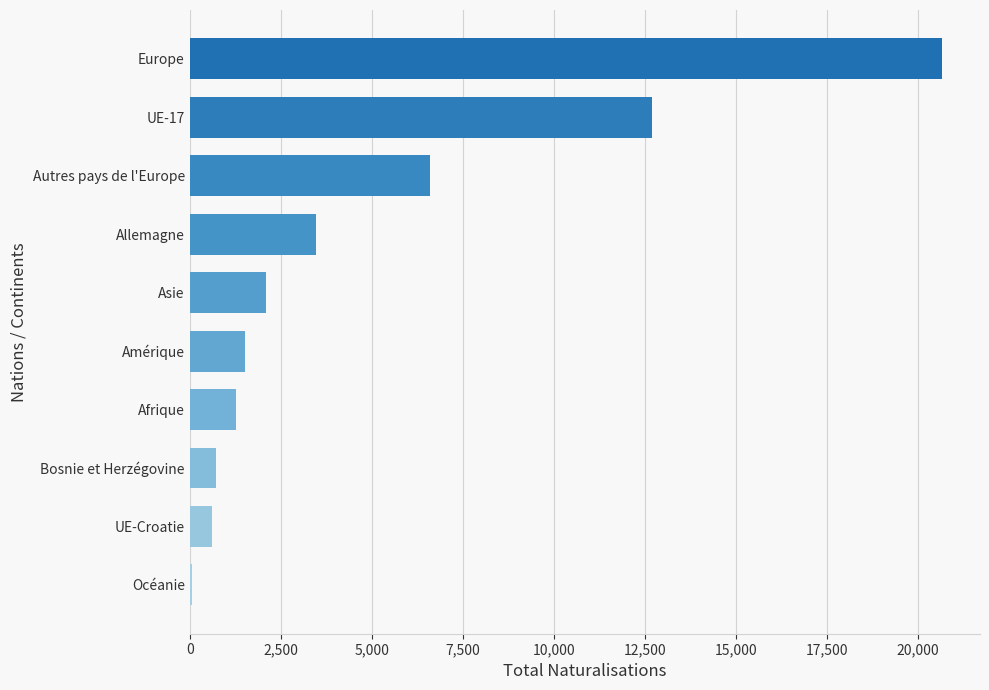

True or false: the data shows 2110 at Afrique.

False